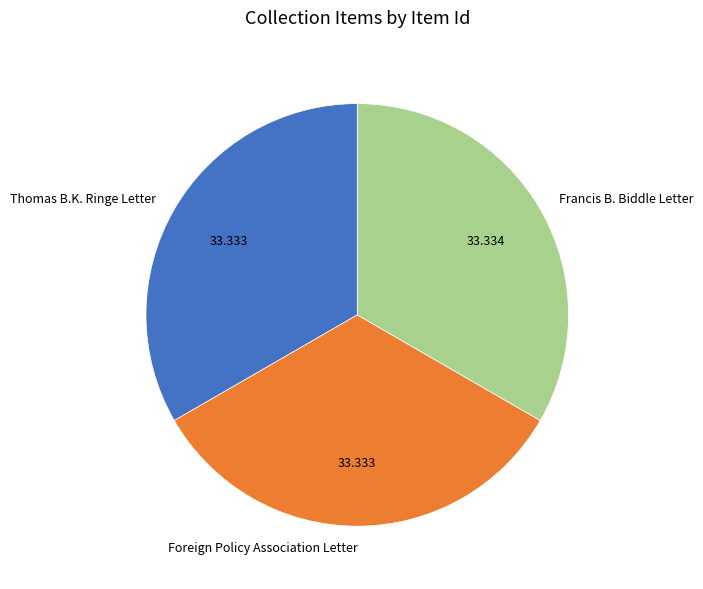

Is the sum of Thomas B.K. Ringe Letter and Francis B. Biddle Letter greater than half?

Yes